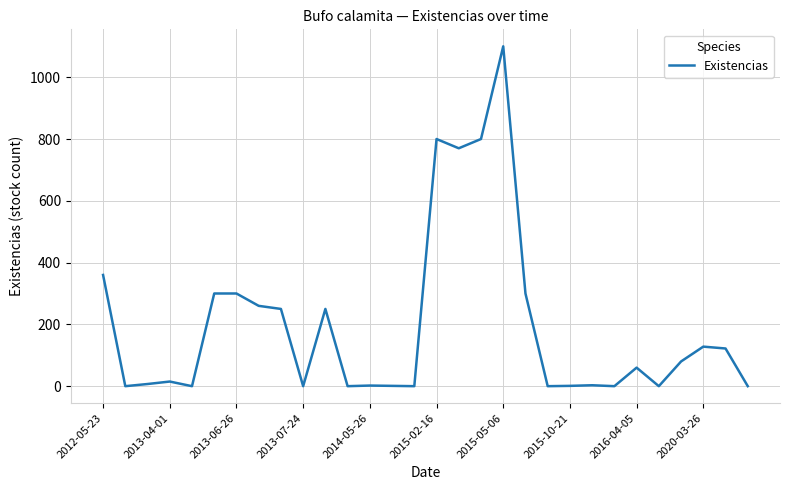

What is the greatest value displayed?

1100